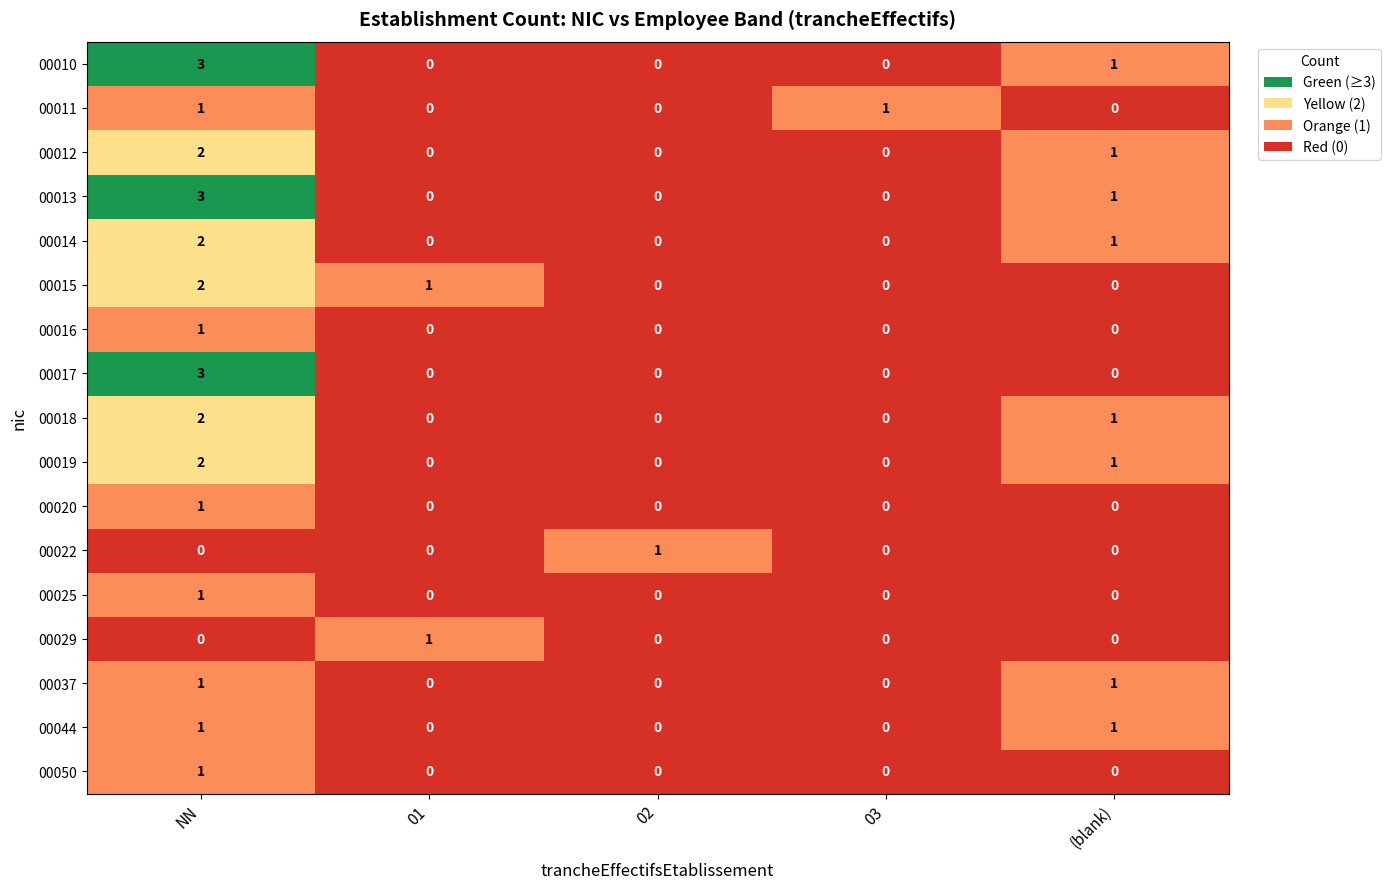

At which category is the sum across all series the highest?

NN